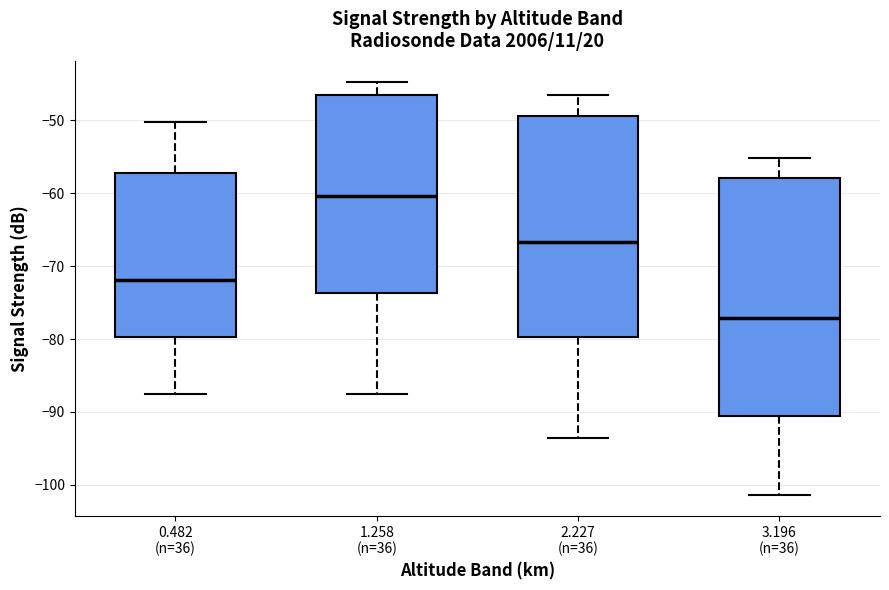

Reading left to right, read every box against the y-axis: the position of its median line, the range the box covers, and the ends of its whiskers. The values are not printed on the chart, so give them approximately, as read against the axis.

0.482 (n=36): median -72, box -80 to -57, whiskers -88 to -50
1.258 (n=36): median -60, box -74 to -46, whiskers -87 to -45
2.227 (n=36): median -67, box -80 to -49, whiskers -93 to -47
3.196 (n=36): median -77, box -90 to -58, whiskers -101 to -55